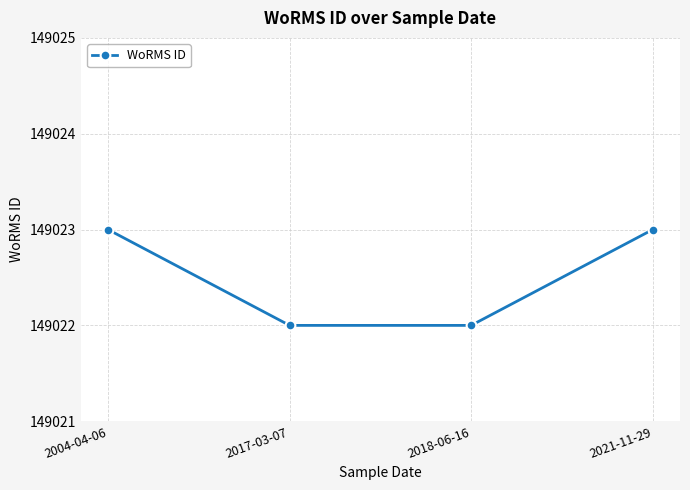

What is the greatest value displayed?

149023